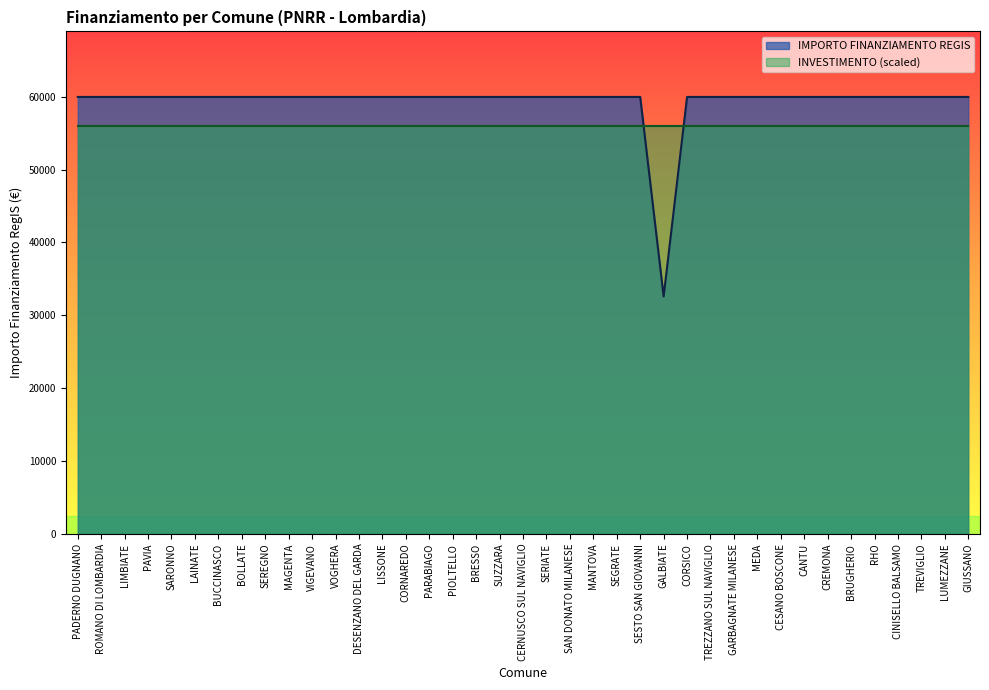

Reading left to right, transcribe all the data shown in this chart.

PADERNO DUGNANO=59966	ROMANO DI LOMBARDIA=59966	LIMBIATE=59966	PAVIA=59966	SARONNO=59966	LAINATE=59966	BUCCINASCO=59966	BOLLATE=59966	SEREGNO=59966	MAGENTA=59966	VIGEVANO=59966	VOGHERA=59966	DESENZANO DEL GARDA=59966	LISSONE=59966	CORNAREDO=59966	PARABIAGO=59966	PIOLTELLO=59966	BRESSO=59966	SUZZARA=59966	CERNUSCO SUL NAVIGLIO=59966	SERIATE=59966	SAN DONATO MILANESE=59966	MANTOVA=59966	SEGRATE=59966	SESTO SAN GIOVANNI=59966	GALBIATE=32589	CORSICO=59966	TREZZANO SUL NAVIGLIO=59966	GARBAGNATE MILANESE=59966	MEDA=59966	CESANO BOSCONE=59966	CANTU=59966	CREMONA=59966	BRUGHERIO=59966	RHO=59966	CINISELLO BALSAMO=59966	TREVIGLIO=59966	LUMEZZANE=59966	GIUSSANO=59966